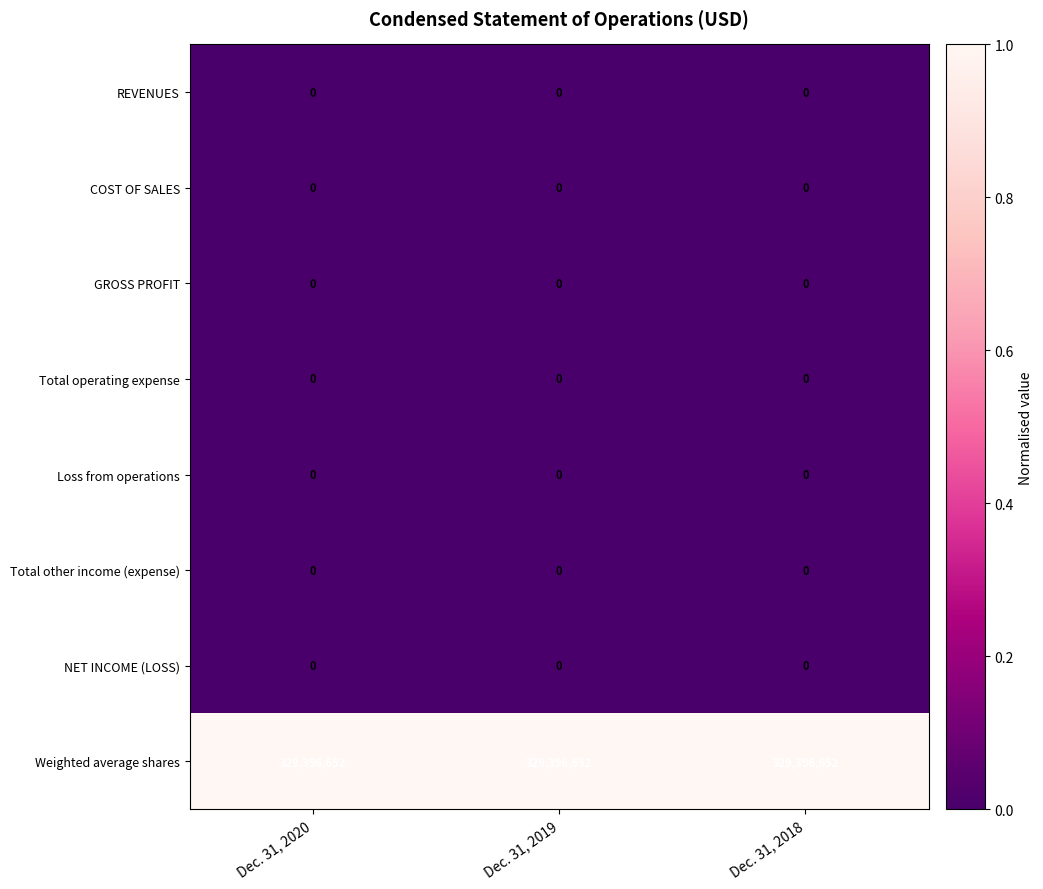

What is the spread (max minus min) of values at Dec. 31, 2020?

329396652